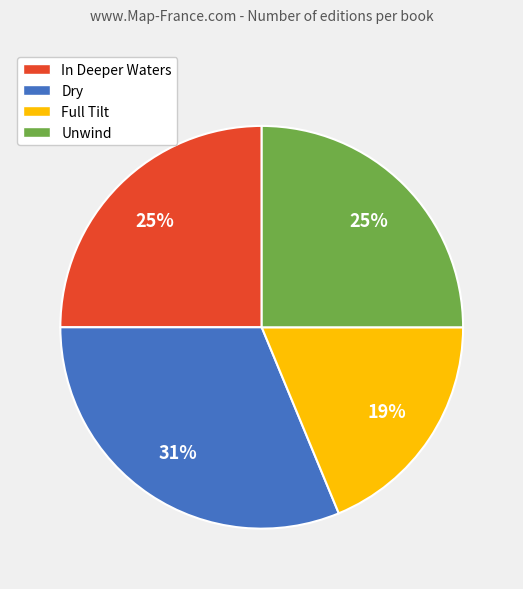

To the nearest percent, what is the combined percentage of In Deeper Waters and Full Tilt?

44%